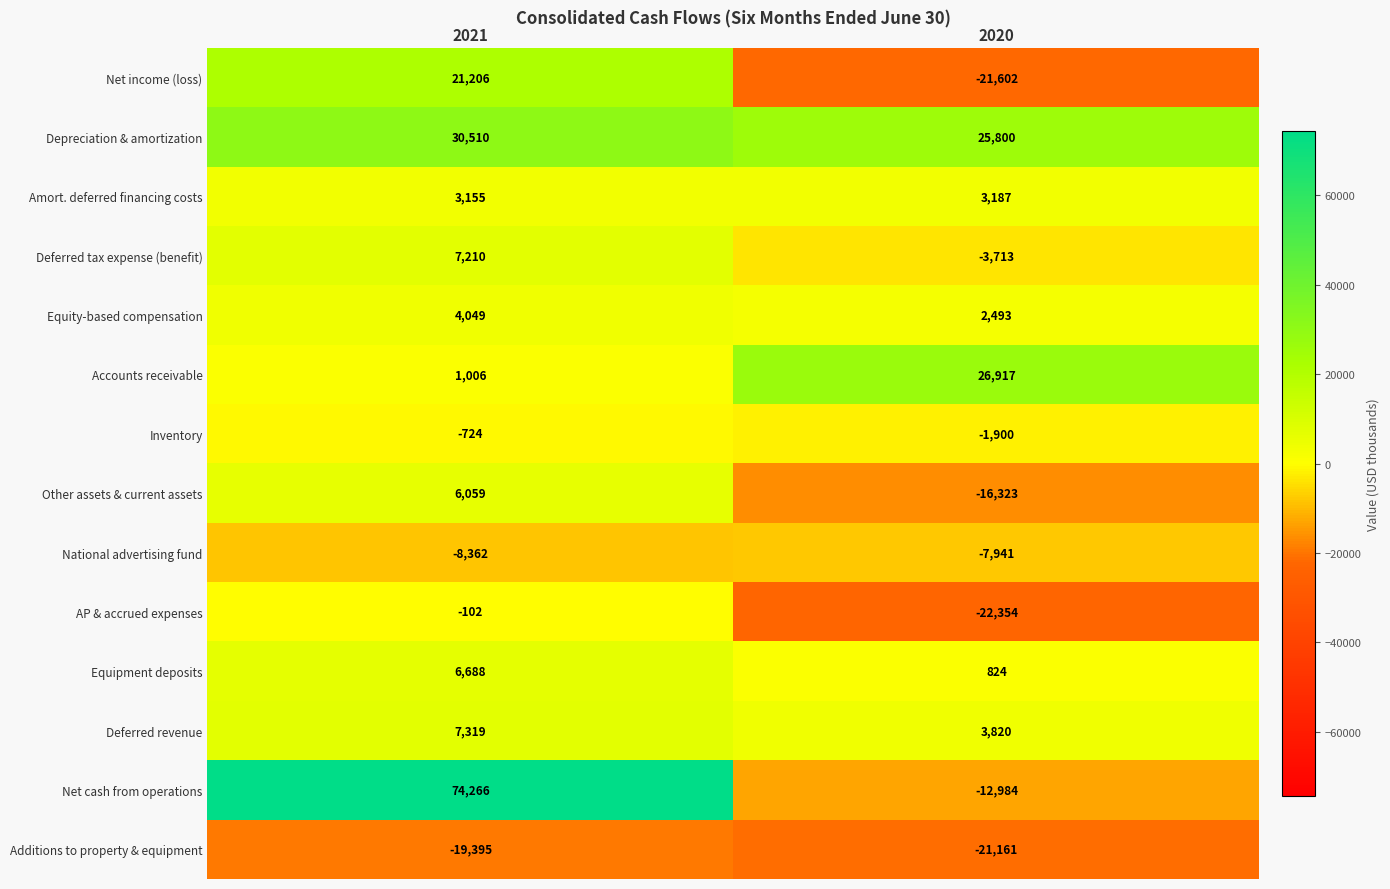

Count the number of data series in this chart.

14